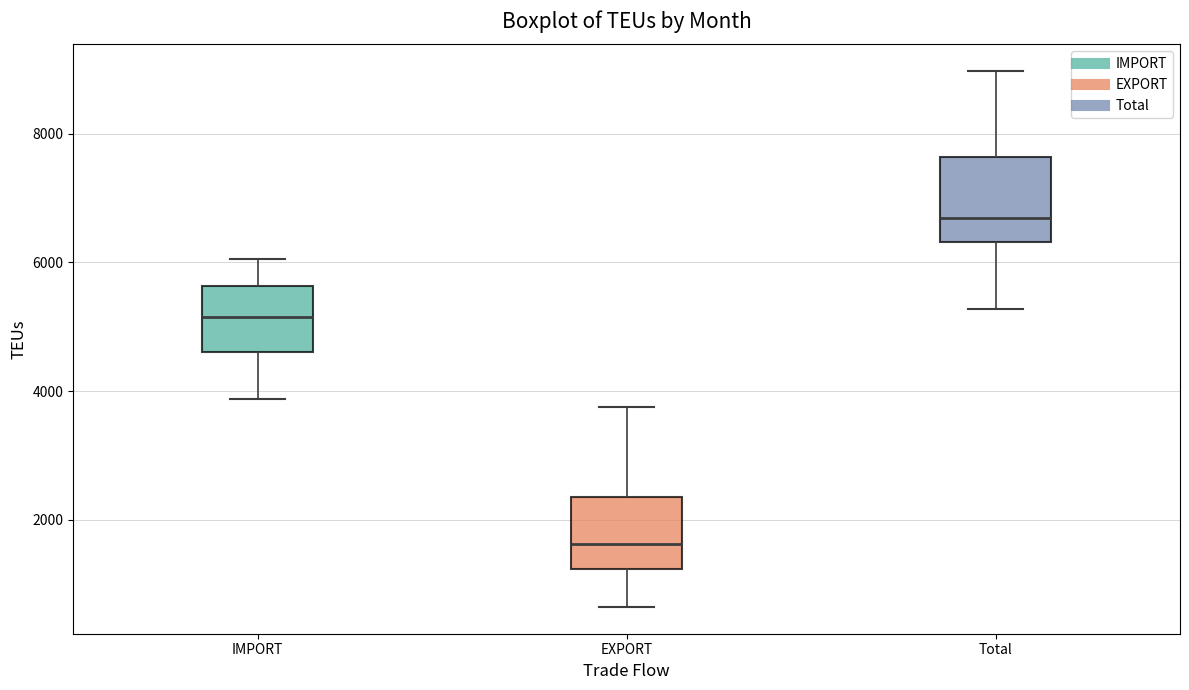

Reading left to right, transcribe this box plot: for each box, give where its median line is, the range the box spans, and where its two whiskers end, as read against the y-axis. The values are not printed on the chart, so give them approximately, as read against the axis.

IMPORT: median 5200, box 4600 to 5600, whiskers 3800 to 6000
EXPORT: median 1600, box 1200 to 2400, whiskers 600 to 3800
Total: median 6600, box 6400 to 7600, whiskers 5200 to 9000